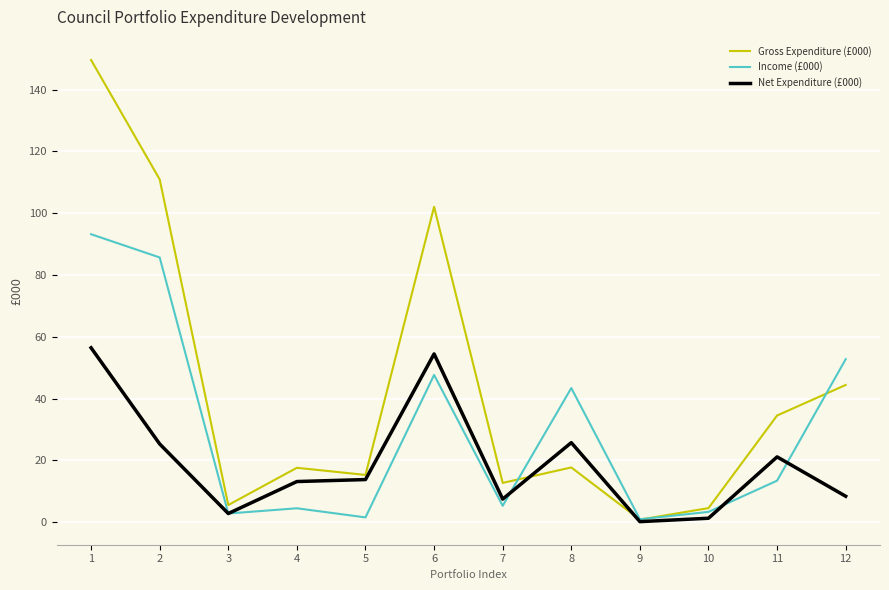

What is the total value across all series at 10?

9.0